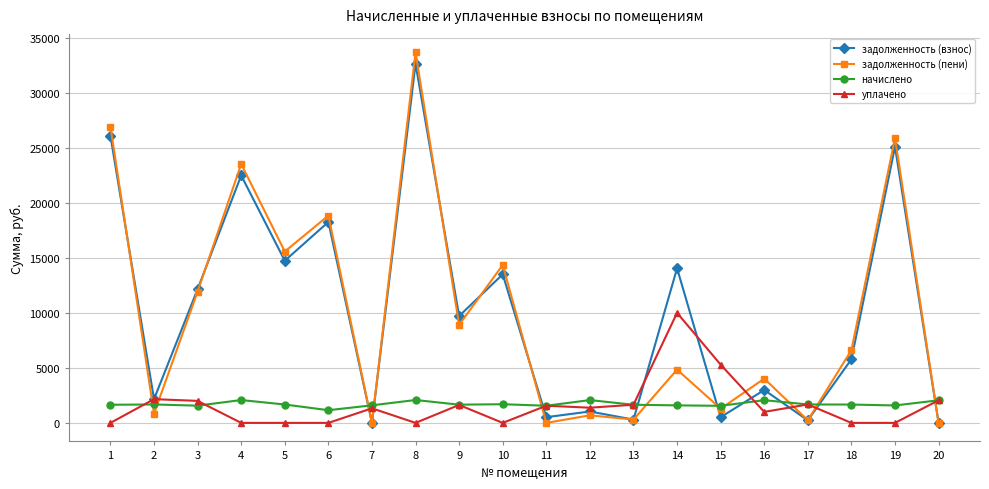

Is it true that задолженность (взнос) equals 13501.0 at 10?

True